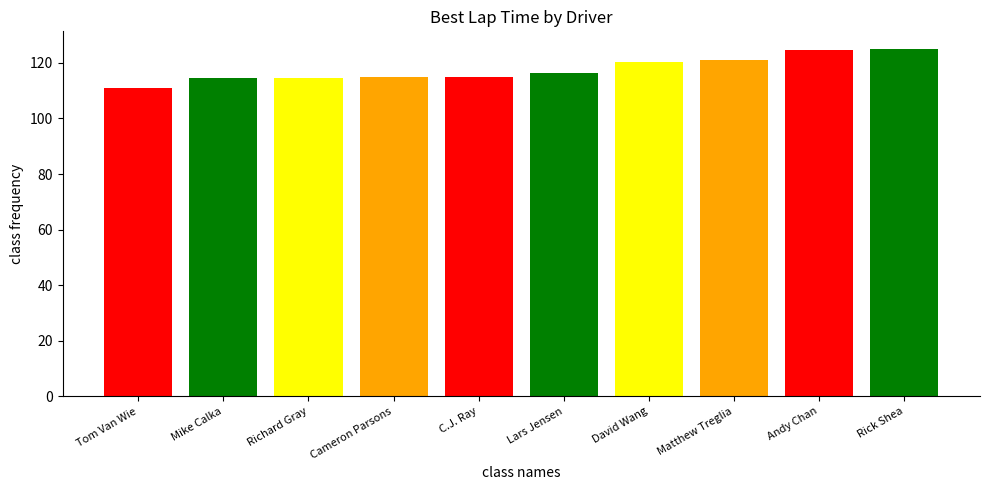

Rank the categories by value from lowest to highest.

Tom Van Wie, Mike Calka, Richard Gray, Cameron Parsons, C.J. Ray, Lars Jensen, David Wang, Matthew Treglia, Andy Chan, Rick Shea